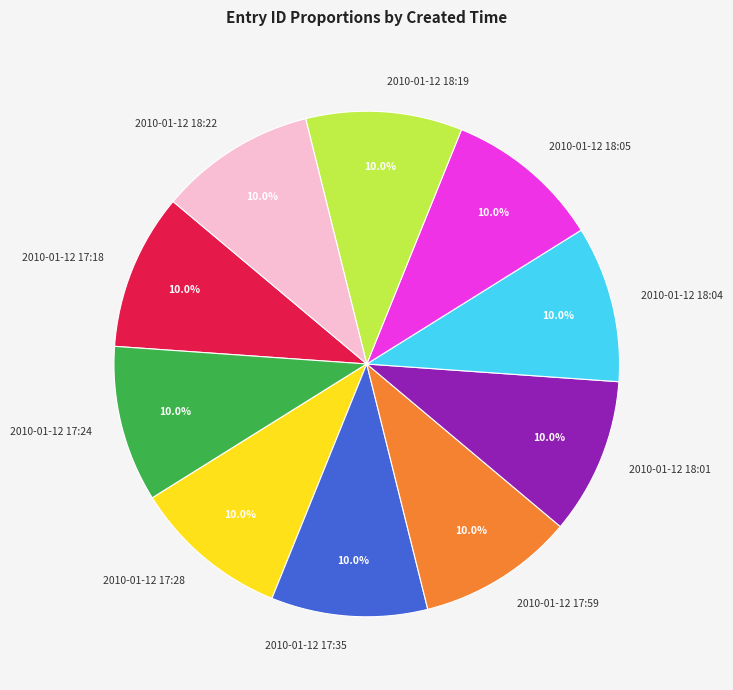

Approximately how many times larger is the value at 2010-01-12 17:18 compared to 2010-01-12 17:59?

1.0